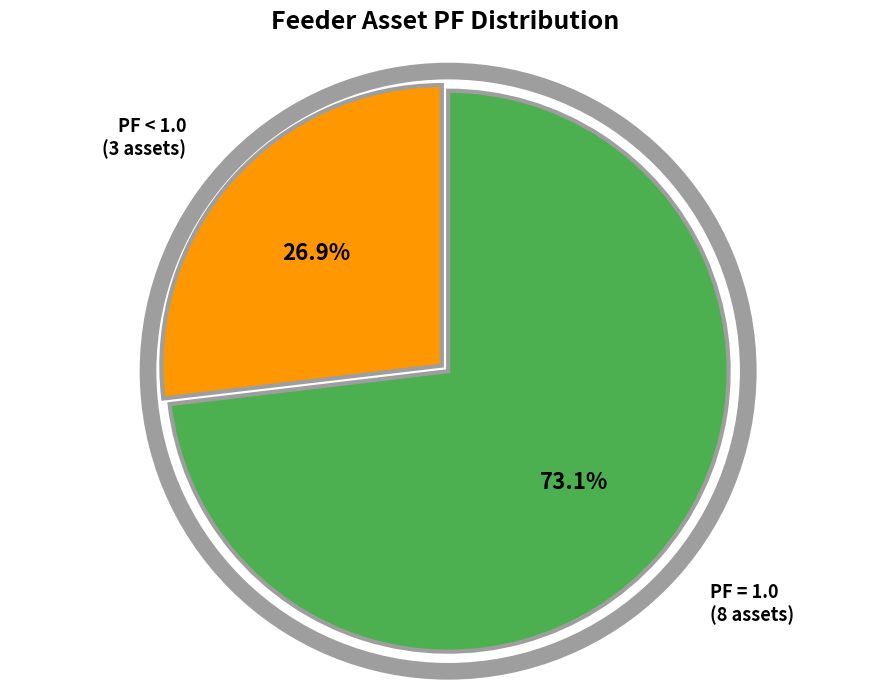

Does PF = 1.0 (8 assets) account for over 50% of the chart?

Yes